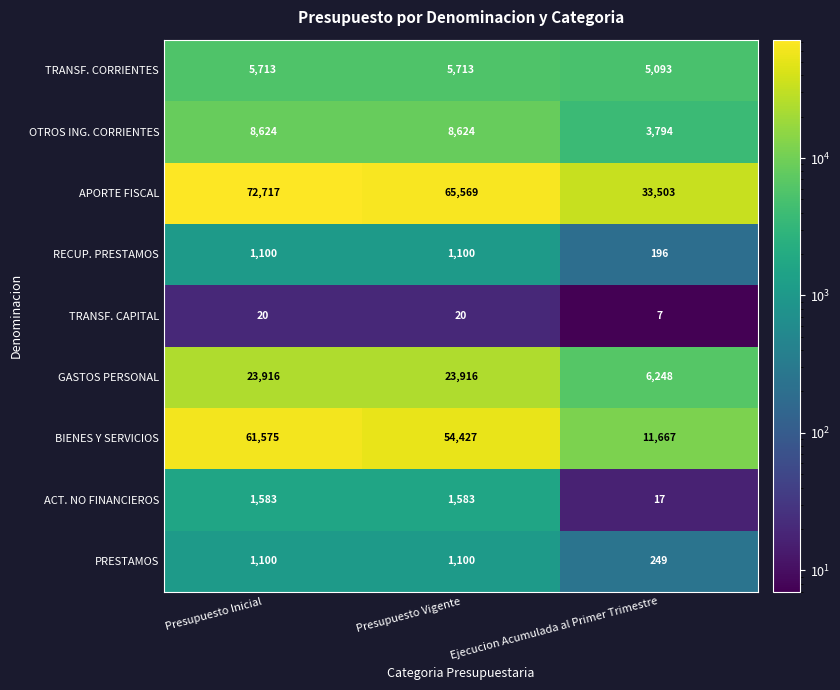

Is the value of TRANSF. CORRIENTES at Ejecucion Acumulada al Primer Trimestre greater than the value of APORTE FISCAL at Presupuesto Inicial?

No